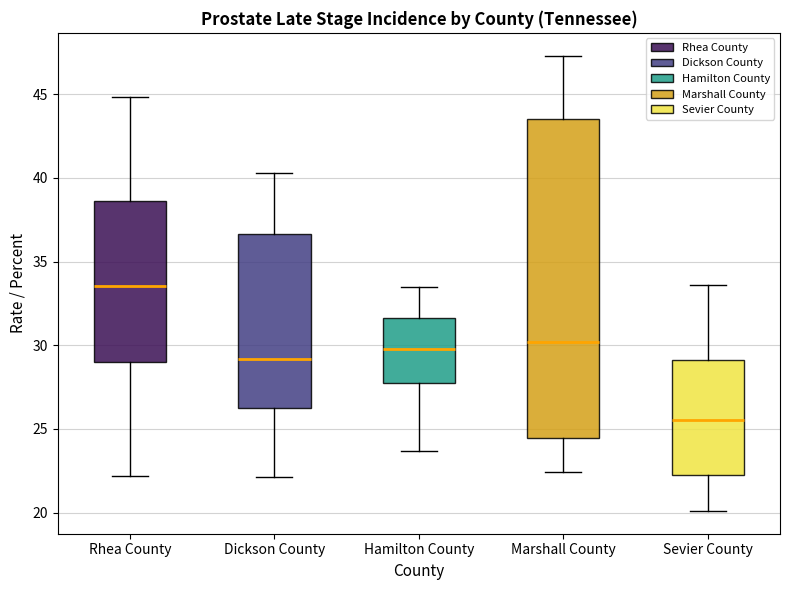

Where does the median line of the box for Sevier County sit on the y-axis? The values are not printed on the chart, so give them approximately, as read against the axis.

25.5